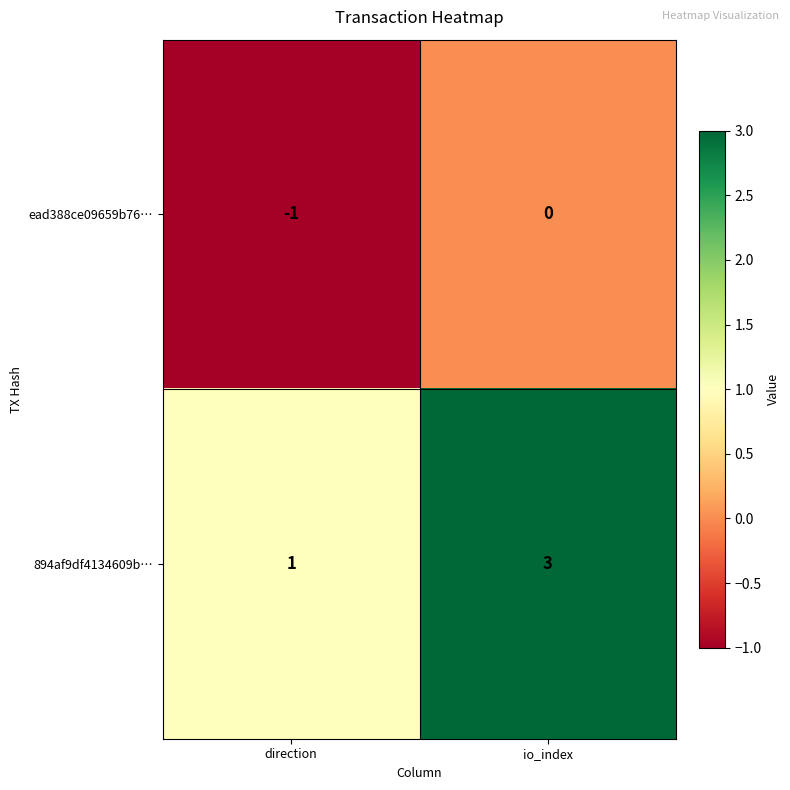

At which label is 894af9df4134609b… closest to 2?

direction